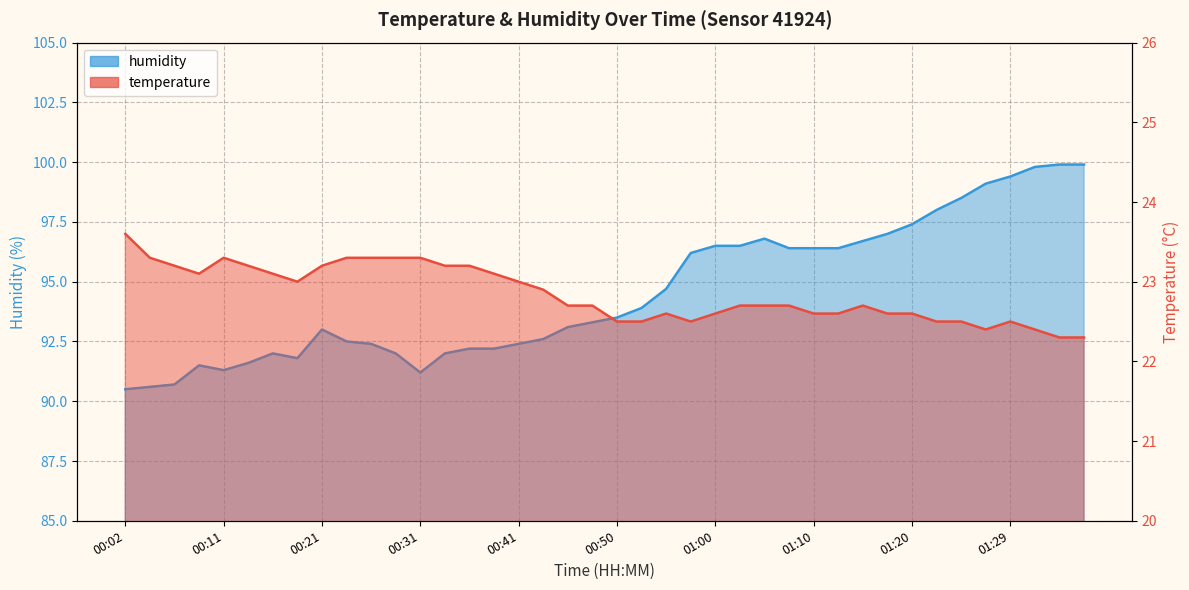

Which series changed the most between 00:24 and 00:33?

humidity